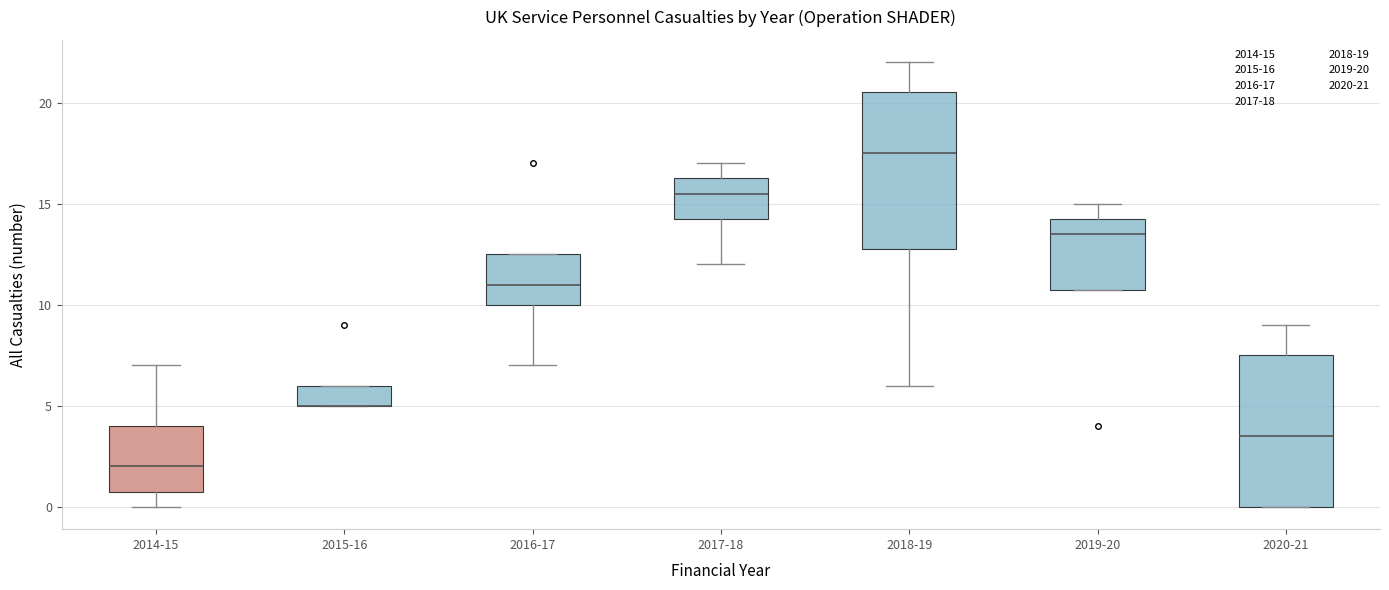

Reading left to right, read every box against the y-axis: the position of its median line, the range the box covers, and the ends of its whiskers. The values are not printed on the chart, so give them approximately, as read against the axis.

2014-15: median 2.0, box 1.0 to 4.0, whiskers 0.0 to 7.0
2015-16: median 5.0 (drawn on the box's lower edge), box 5.0 to 6.0, whiskers 5.0 to 6.0
2016-17: median 11.0, box 10.0 to 12.5, whiskers 7.0 to 12.5
2017-18: median 15.5, box 14.5 to 16.5, whiskers 12.0 to 17.0
2018-19: median 17.5, box 13.0 to 20.5, whiskers 6.0 to 22.0
2019-20: median 13.5, box 11.0 to 14.5, whiskers 11.0 to 15.0
2020-21: median 3.5, box 0.0 to 7.5, whiskers 0.0 to 9.0